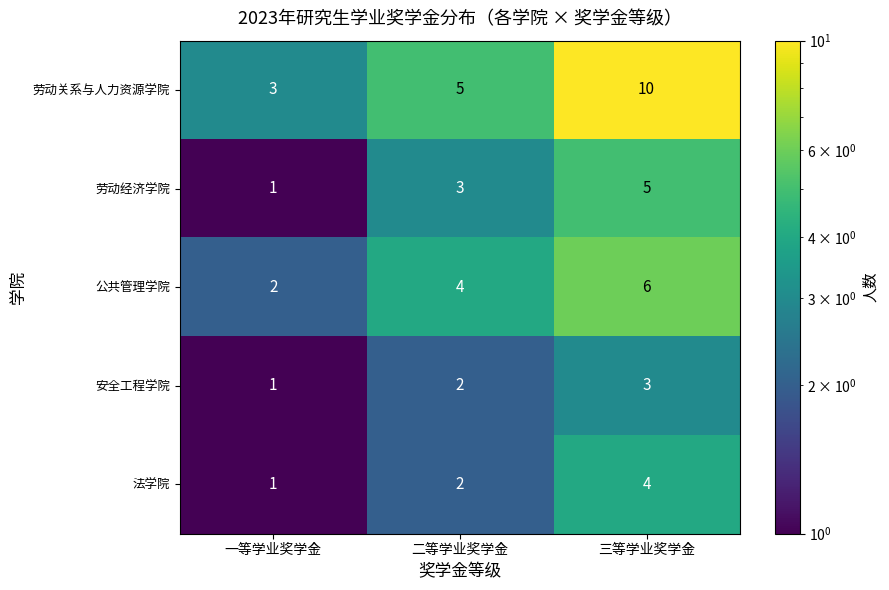

Reading right to left, list all the values displayed in this chart.

劳动关系与人力资源学院: 10	5	3
劳动经济学院: 5	3	1
公共管理学院: 6	4	2
安全工程学院: 3	2	1
法学院: 4	2	1